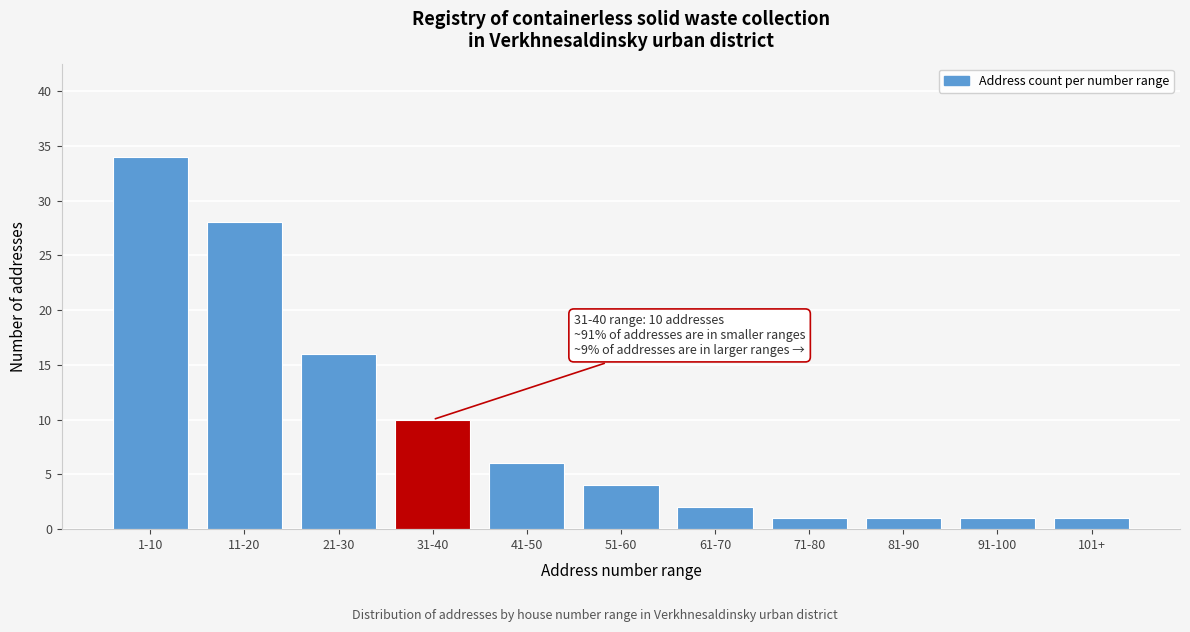

Reading right to left, transcribe all the data shown in this chart.

101+=1	91-100=1	81-90=1	71-80=1	61-70=2	51-60=4	41-50=6	31-40=10	21-30=16	11-20=28	1-10=34